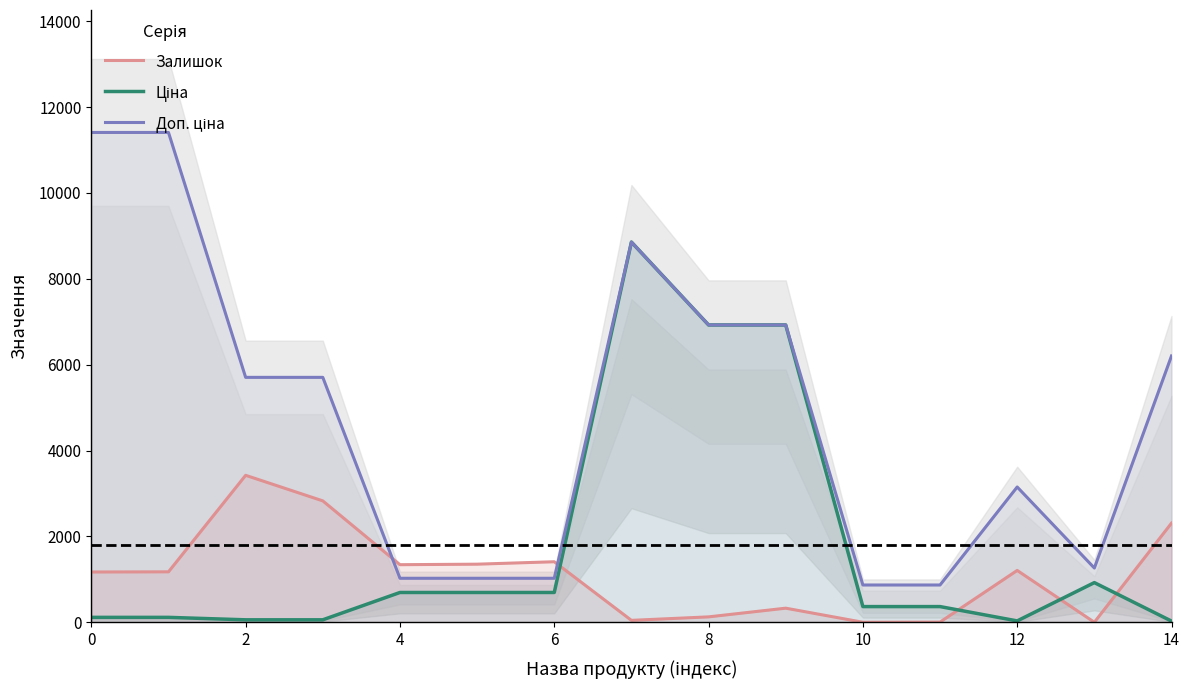

What is the approximate value of Доп. ціна at 8?

6925.7